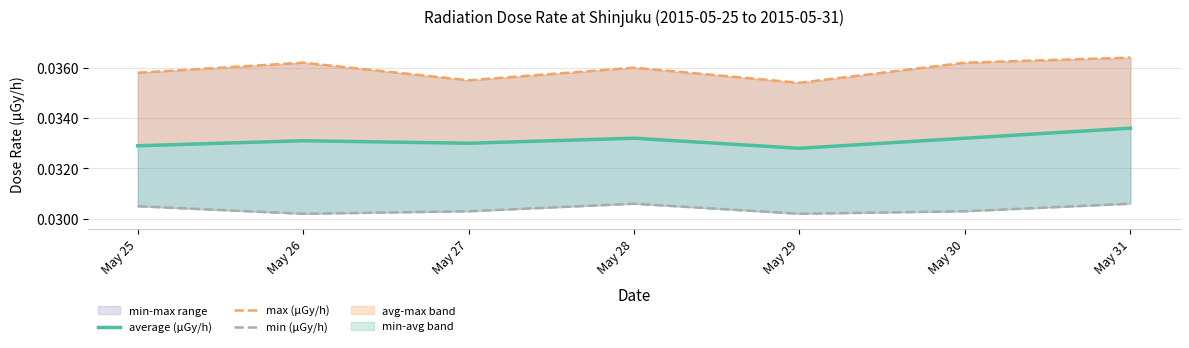

Reading right to left, list all the values displayed in this chart.

average (μGy/h): May 31=0.0	May 30=0.0	May 29=0.0	May 28=0.0	May 27=0.0	May 26=0.0	May 25=0.0
max (μGy/h): May 31=0.0	May 30=0.0	May 29=0.0	May 28=0.0	May 27=0.0	May 26=0.0	May 25=0.0
min (μGy/h): May 31=0.0	May 30=0.0	May 29=0.0	May 28=0.0	May 27=0.0	May 26=0.0	May 25=0.0